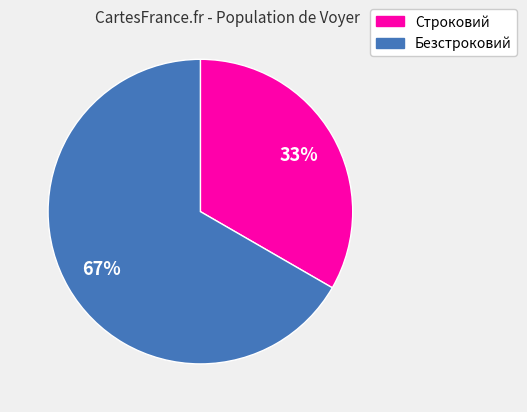

Which slice is the largest?

Безстроковий